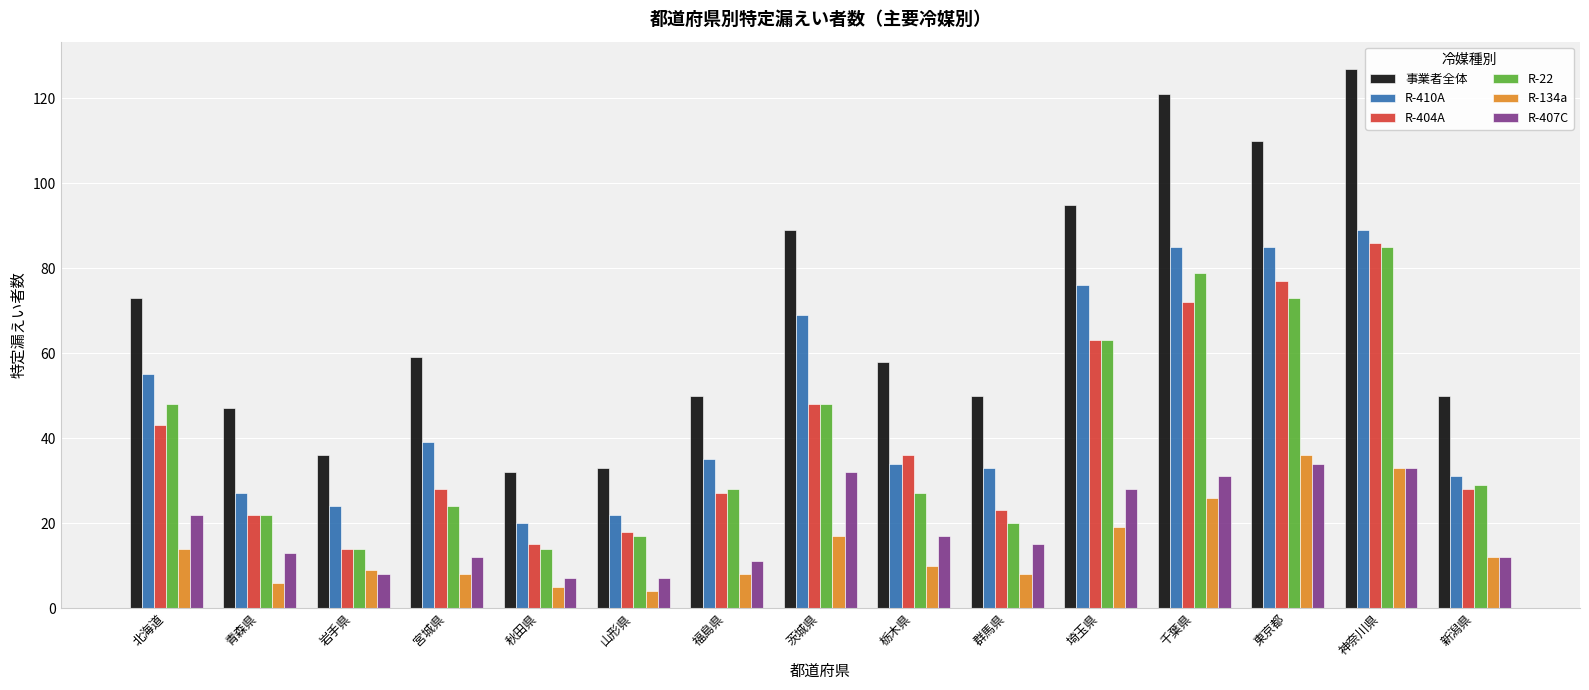

Reading left to right, extract all data points from this chart.

事業者全体: 北海道=73	青森県=47	岩手県=36	宮城県=59	秋田県=32	山形県=33	福島県=50	茨城県=89	栃木県=58	群馬県=50	埼玉県=95	千葉県=121	東京都=110	神奈川県=127	新潟県=50
R-410A: 北海道=55	青森県=27	岩手県=24	宮城県=39	秋田県=20	山形県=22	福島県=35	茨城県=69	栃木県=34	群馬県=33	埼玉県=76	千葉県=85	東京都=85	神奈川県=89	新潟県=31
R-404A: 北海道=43	青森県=22	岩手県=14	宮城県=28	秋田県=15	山形県=18	福島県=27	茨城県=48	栃木県=36	群馬県=23	埼玉県=63	千葉県=72	東京都=77	神奈川県=86	新潟県=28
R-22: 北海道=48	青森県=22	岩手県=14	宮城県=24	秋田県=14	山形県=17	福島県=28	茨城県=48	栃木県=27	群馬県=20	埼玉県=63	千葉県=79	東京都=73	神奈川県=85	新潟県=29
R-134a: 北海道=14	青森県=6	岩手県=9	宮城県=8	秋田県=5	山形県=4	福島県=8	茨城県=17	栃木県=10	群馬県=8	埼玉県=19	千葉県=26	東京都=36	神奈川県=33	新潟県=12
R-407C: 北海道=22	青森県=13	岩手県=8	宮城県=12	秋田県=7	山形県=7	福島県=11	茨城県=32	栃木県=17	群馬県=15	埼玉県=28	千葉県=31	東京都=34	神奈川県=33	新潟県=12